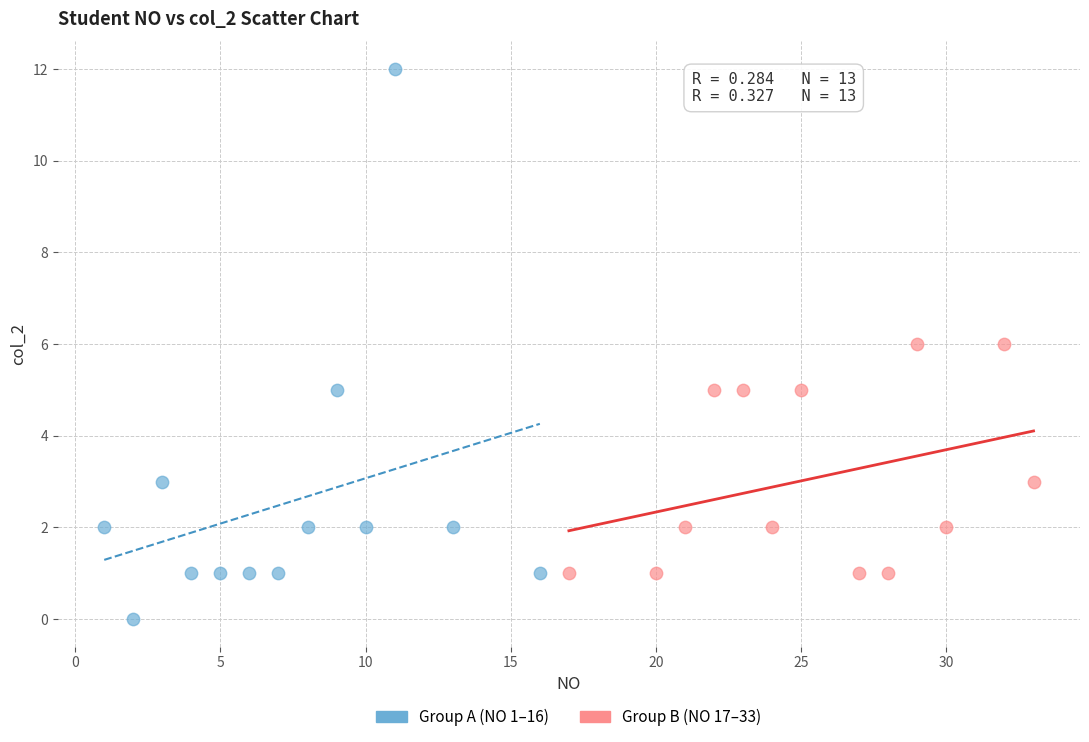

Which series has the widest spread of Y values?

Group A (NO 1–16)